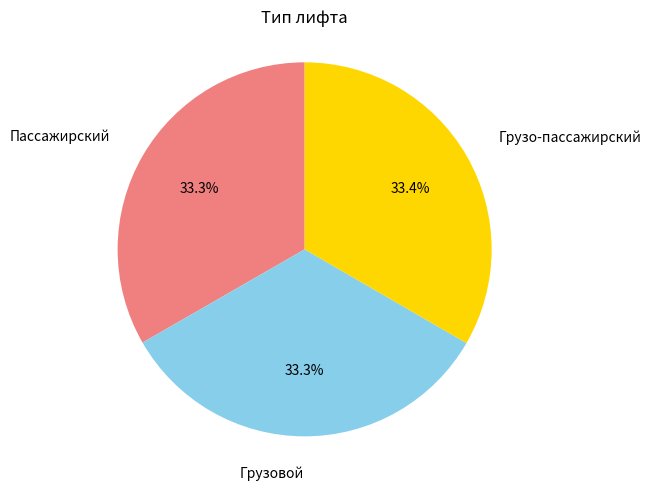

Does Пассажирский represent more than half of the total?

No